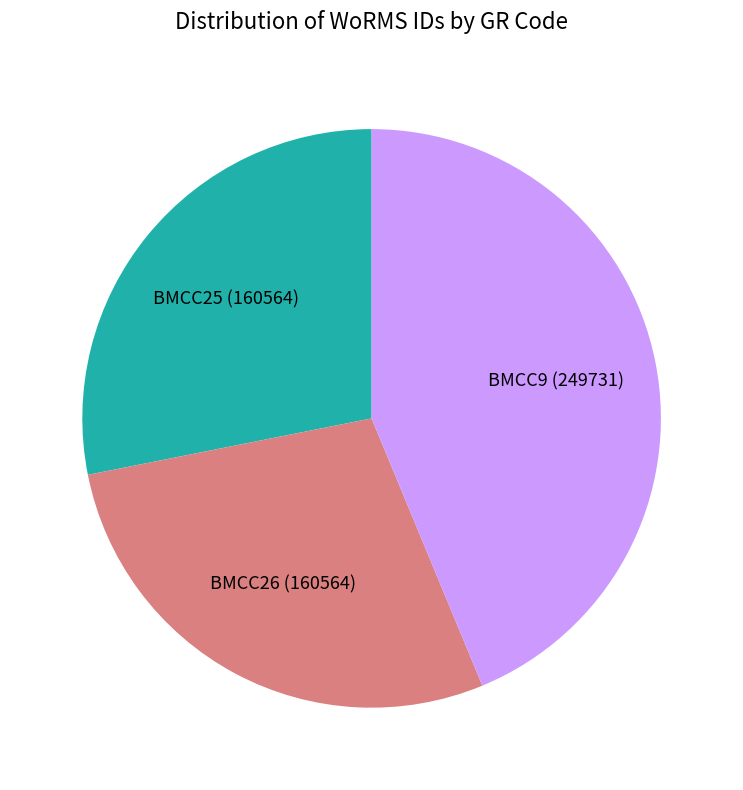

Is there a majority slice in this chart?

No